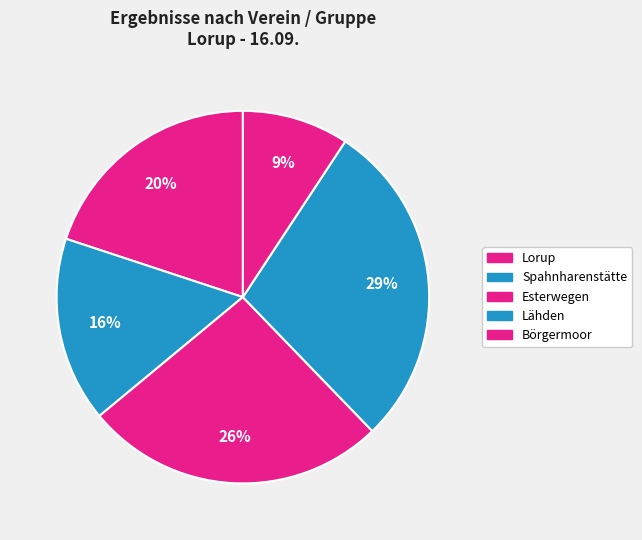

What percentage is the Lorup slice, to the nearest percent?

20%